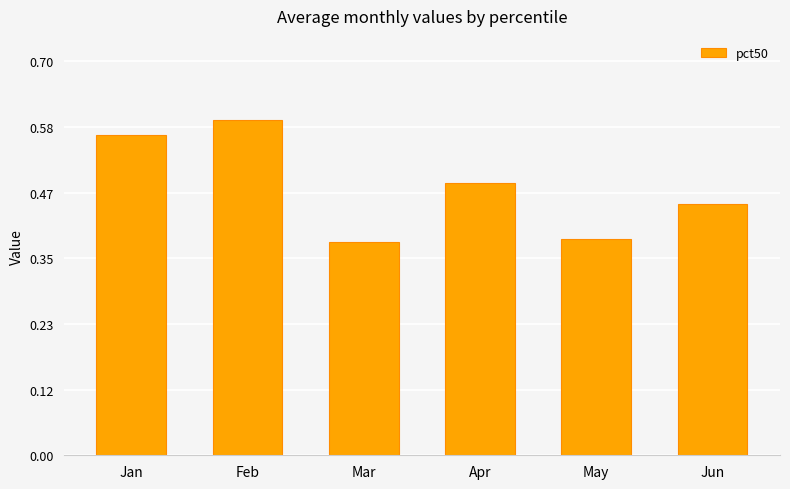

Are the bars grouped side by side (vs. stacked)?

No